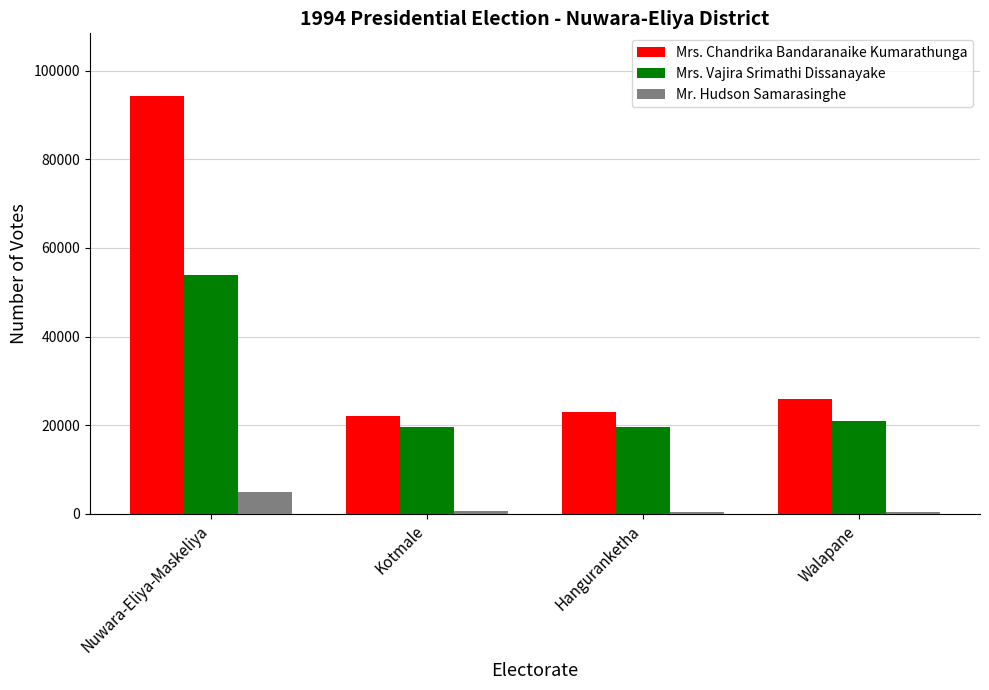

Rank the series by their average value, from lowest to highest.

Mr. Hudson Samarasinghe, Mrs. Vajira Srimathi Dissanayake, Mrs. Chandrika Bandaranaike Kumarathunga